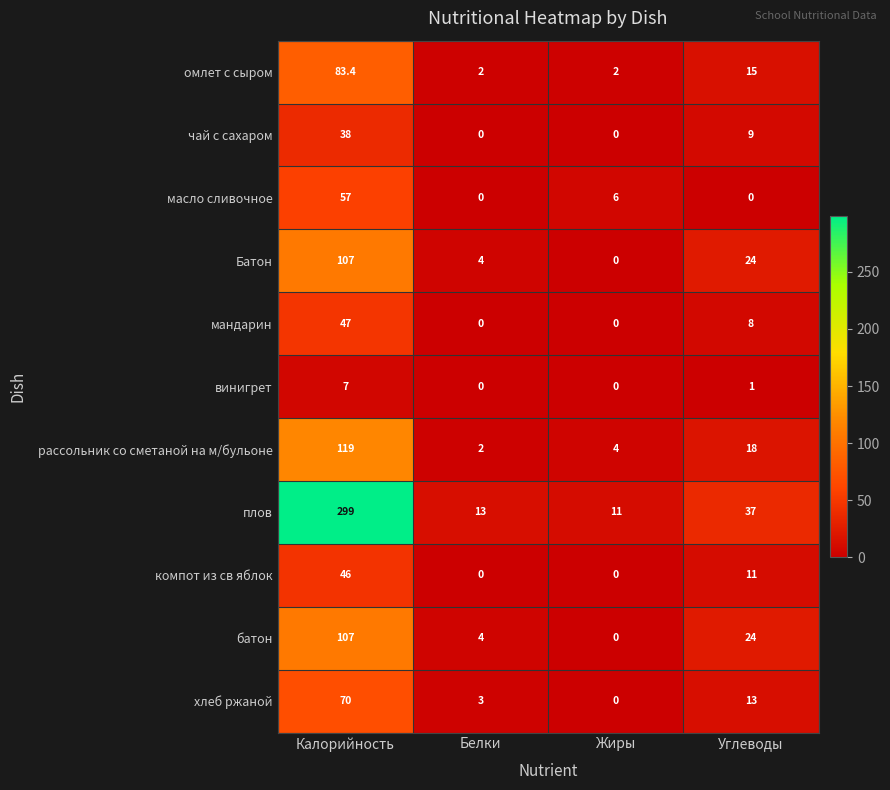

What value does the чай с сахаром series have at Калорийность?

38.0